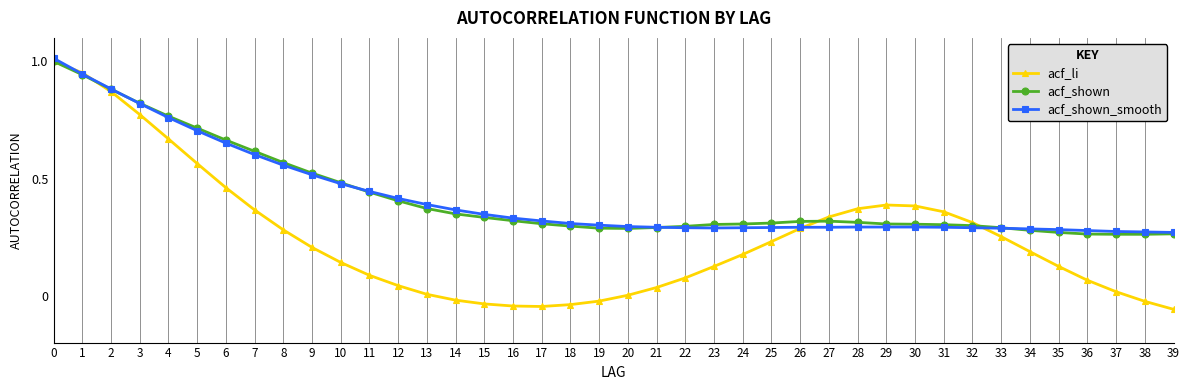

Is it true that acf_li equals 0.2 at 25?

True